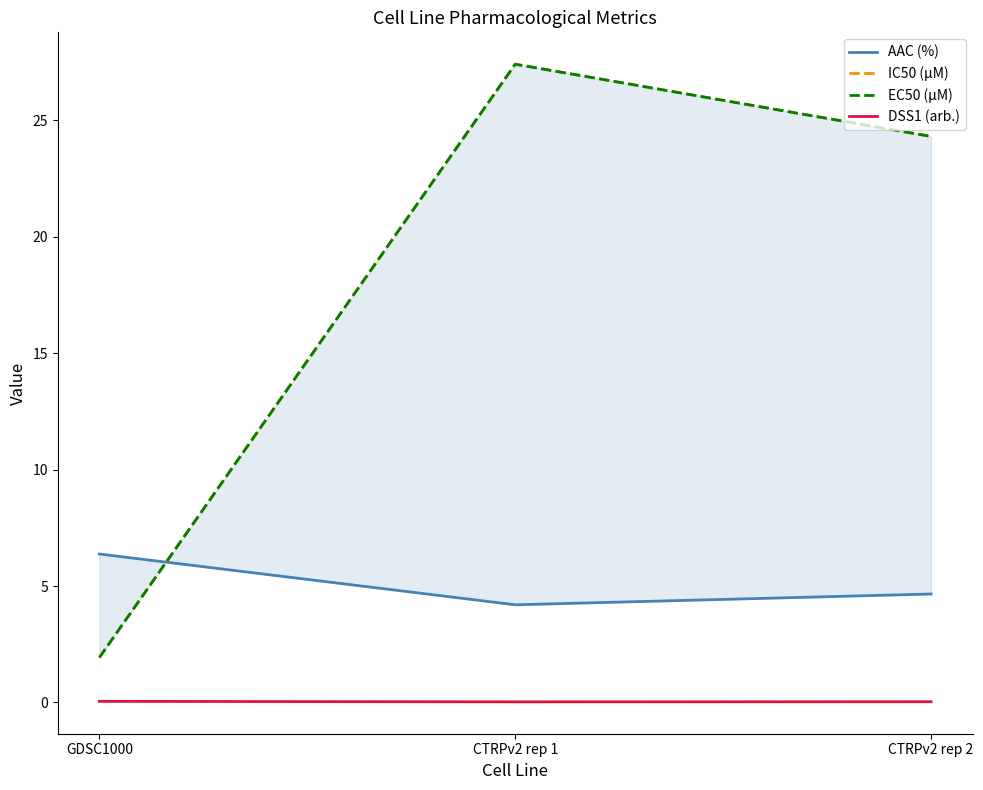

Reading left to right, list all the values displayed in this chart.

AAC (%): GDSC1000=6.4	CTRPv2 rep 1=4.2	CTRPv2 rep 2=4.7
IC50 (µM): GDSC1000=1.9	CTRPv2 rep 1=27.4	CTRPv2 rep 2=24.3
EC50 (µM): GDSC1000=1.9	CTRPv2 rep 1=27.4	CTRPv2 rep 2=24.3
DSS1 (arb.): GDSC1000=0.0	CTRPv2 rep 1=0.0	CTRPv2 rep 2=0.0